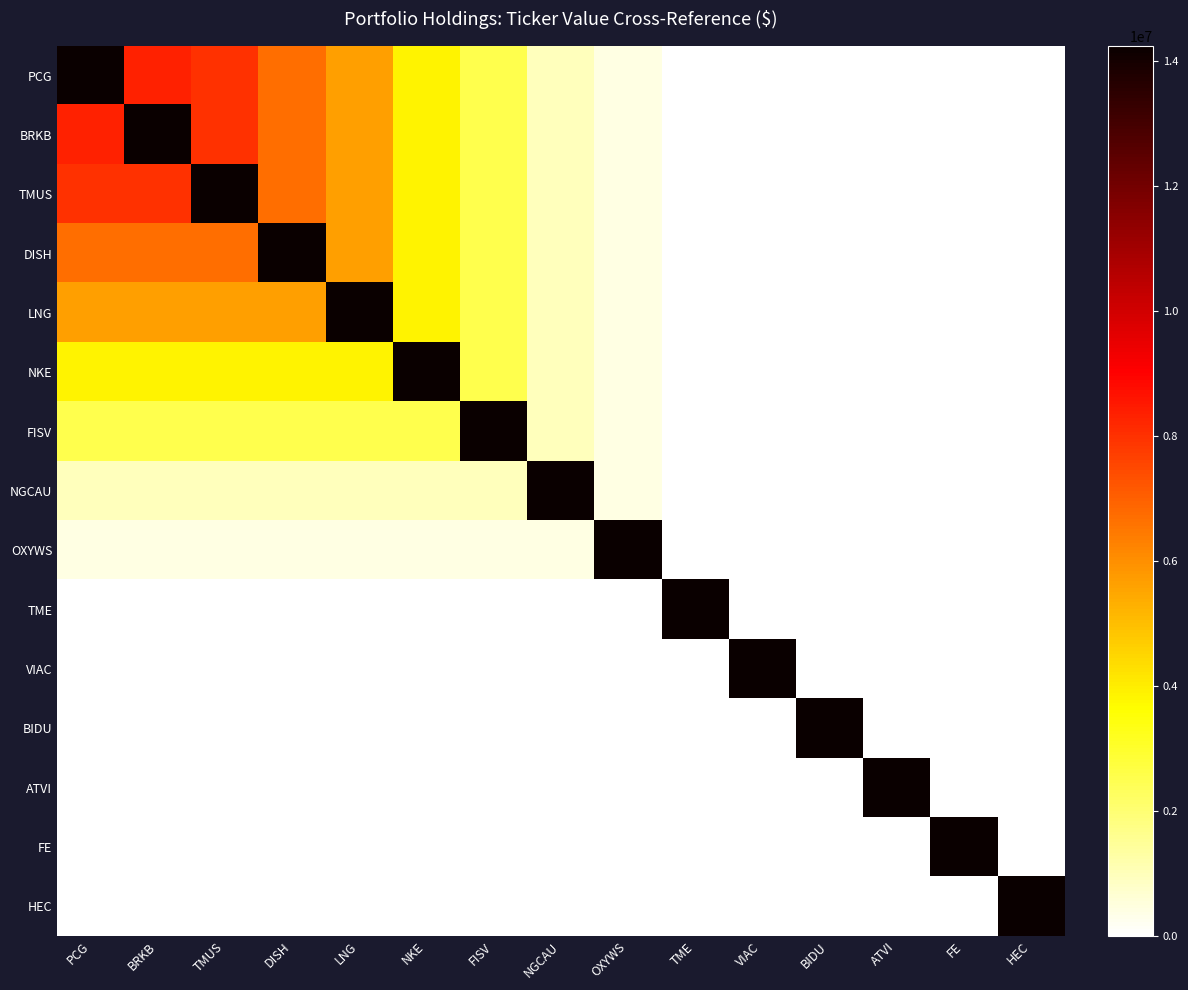

Reading right to left, list all the values displayed in this chart.

PCG: HEC=0	FE=0	ATVI=0	BIDU=0	VIAC=0	TME=0	OXYWS=417000	NGCAU=974000	FISV=2520000	NKE=3862000	LNG=5638000	DISH=6688000	TMUS=7966000	BRKB=8338000	PCG=14238000
BRKB: HEC=0	FE=0	ATVI=0	BIDU=0	VIAC=0	TME=0	OXYWS=417000	NGCAU=974000	FISV=2520000	NKE=3862000	LNG=5638000	DISH=6688000	TMUS=7966000	BRKB=14238000	PCG=8338000
TMUS: HEC=0	FE=0	ATVI=0	BIDU=0	VIAC=0	TME=0	OXYWS=417000	NGCAU=974000	FISV=2520000	NKE=3862000	LNG=5638000	DISH=6688000	TMUS=14238000	BRKB=7966000	PCG=7966000
DISH: HEC=0	FE=0	ATVI=0	BIDU=0	VIAC=0	TME=0	OXYWS=417000	NGCAU=974000	FISV=2520000	NKE=3862000	LNG=5638000	DISH=14238000	TMUS=6688000	BRKB=6688000	PCG=6688000
LNG: HEC=0	FE=0	ATVI=0	BIDU=0	VIAC=0	TME=0	OXYWS=417000	NGCAU=974000	FISV=2520000	NKE=3862000	LNG=14238000	DISH=5638000	TMUS=5638000	BRKB=5638000	PCG=5638000
NKE: HEC=0	FE=0	ATVI=0	BIDU=0	VIAC=0	TME=0	OXYWS=417000	NGCAU=974000	FISV=2520000	NKE=14238000	LNG=3862000	DISH=3862000	TMUS=3862000	BRKB=3862000	PCG=3862000
FISV: HEC=0	FE=0	ATVI=0	BIDU=0	VIAC=0	TME=0	OXYWS=417000	NGCAU=974000	FISV=14238000	NKE=2520000	LNG=2520000	DISH=2520000	TMUS=2520000	BRKB=2520000	PCG=2520000
NGCAU: HEC=0	FE=0	ATVI=0	BIDU=0	VIAC=0	TME=0	OXYWS=417000	NGCAU=14238000	FISV=974000	NKE=974000	LNG=974000	DISH=974000	TMUS=974000	BRKB=974000	PCG=974000
OXYWS: HEC=0	FE=0	ATVI=0	BIDU=0	VIAC=0	TME=0	OXYWS=14238000	NGCAU=417000	FISV=417000	NKE=417000	LNG=417000	DISH=417000	TMUS=417000	BRKB=417000	PCG=417000
TME: HEC=0	FE=0	ATVI=0	BIDU=0	VIAC=0	TME=14238000	OXYWS=0	NGCAU=0	FISV=0	NKE=0	LNG=0	DISH=0	TMUS=0	BRKB=0	PCG=0
VIAC: HEC=0	FE=0	ATVI=0	BIDU=0	VIAC=14238000	TME=0	OXYWS=0	NGCAU=0	FISV=0	NKE=0	LNG=0	DISH=0	TMUS=0	BRKB=0	PCG=0
BIDU: HEC=0	FE=0	ATVI=0	BIDU=14238000	VIAC=0	TME=0	OXYWS=0	NGCAU=0	FISV=0	NKE=0	LNG=0	DISH=0	TMUS=0	BRKB=0	PCG=0
ATVI: HEC=0	FE=0	ATVI=14238000	BIDU=0	VIAC=0	TME=0	OXYWS=0	NGCAU=0	FISV=0	NKE=0	LNG=0	DISH=0	TMUS=0	BRKB=0	PCG=0
FE: HEC=0	FE=14238000	ATVI=0	BIDU=0	VIAC=0	TME=0	OXYWS=0	NGCAU=0	FISV=0	NKE=0	LNG=0	DISH=0	TMUS=0	BRKB=0	PCG=0
HEC: HEC=14238000	FE=0	ATVI=0	BIDU=0	VIAC=0	TME=0	OXYWS=0	NGCAU=0	FISV=0	NKE=0	LNG=0	DISH=0	TMUS=0	BRKB=0	PCG=0